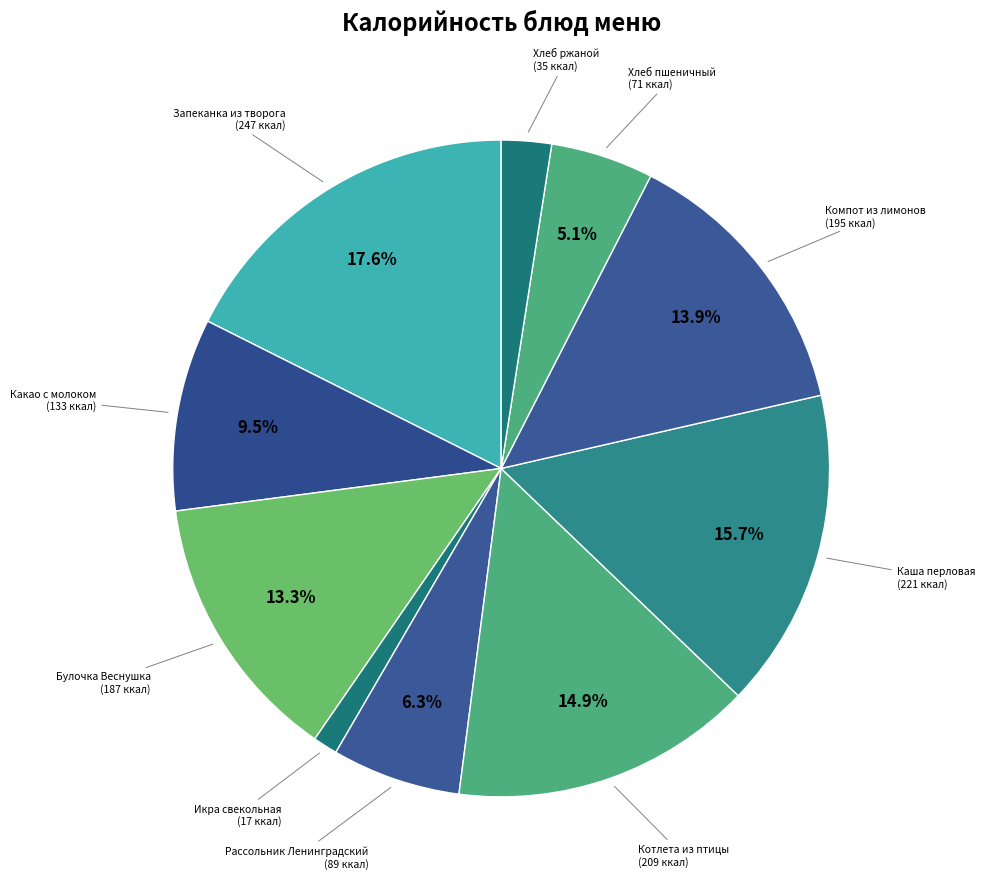

To the nearest percent, what is the average slice percentage?

10%